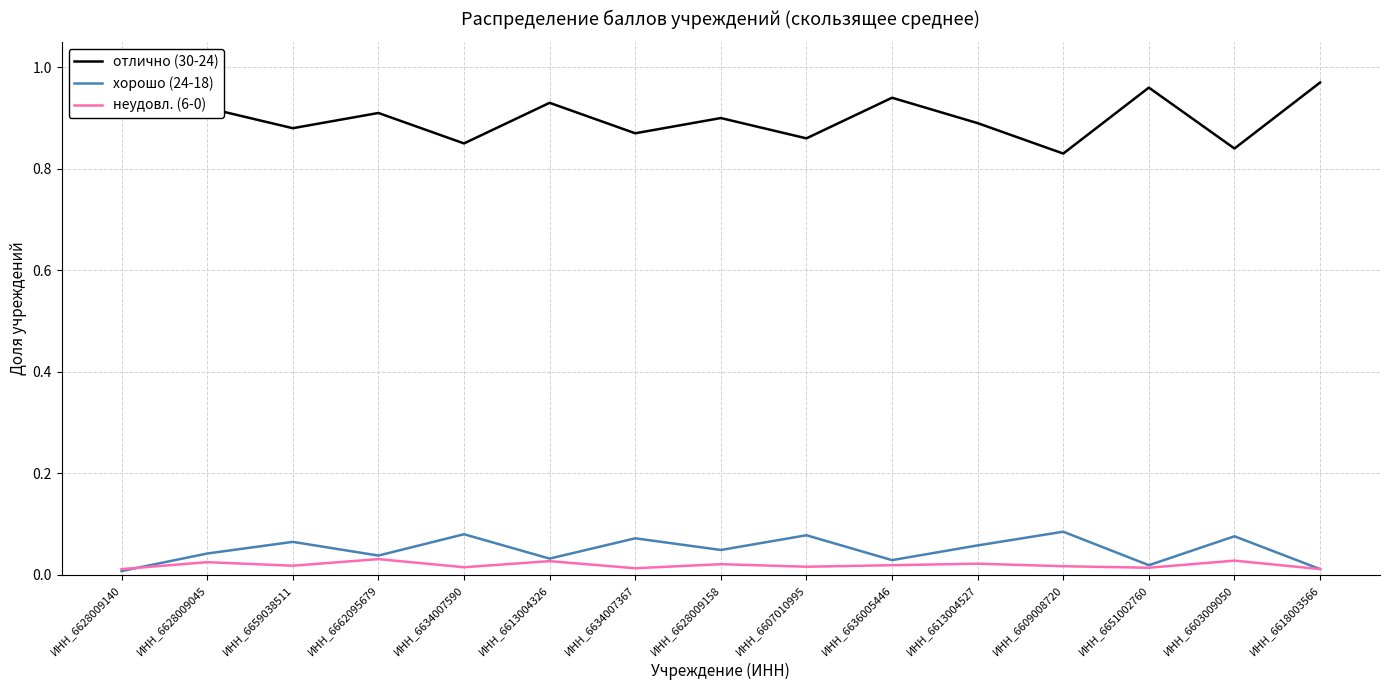

Reading left to right, what are all the values shown in this chart?

отлично (30-24): 1.0	0.9	0.9	0.9	0.8	0.9	0.9	0.9	0.9	0.9	0.9	0.8	1.0	0.8	1.0
хорошо (24-18): 0.0	0.0	0.1	0.0	0.1	0.0	0.1	0.0	0.1	0.0	0.1	0.1	0.0	0.1	0.0
неудовл. (6-0): 0.0	0.0	0.0	0.0	0.0	0.0	0.0	0.0	0.0	0.0	0.0	0.0	0.0	0.0	0.0